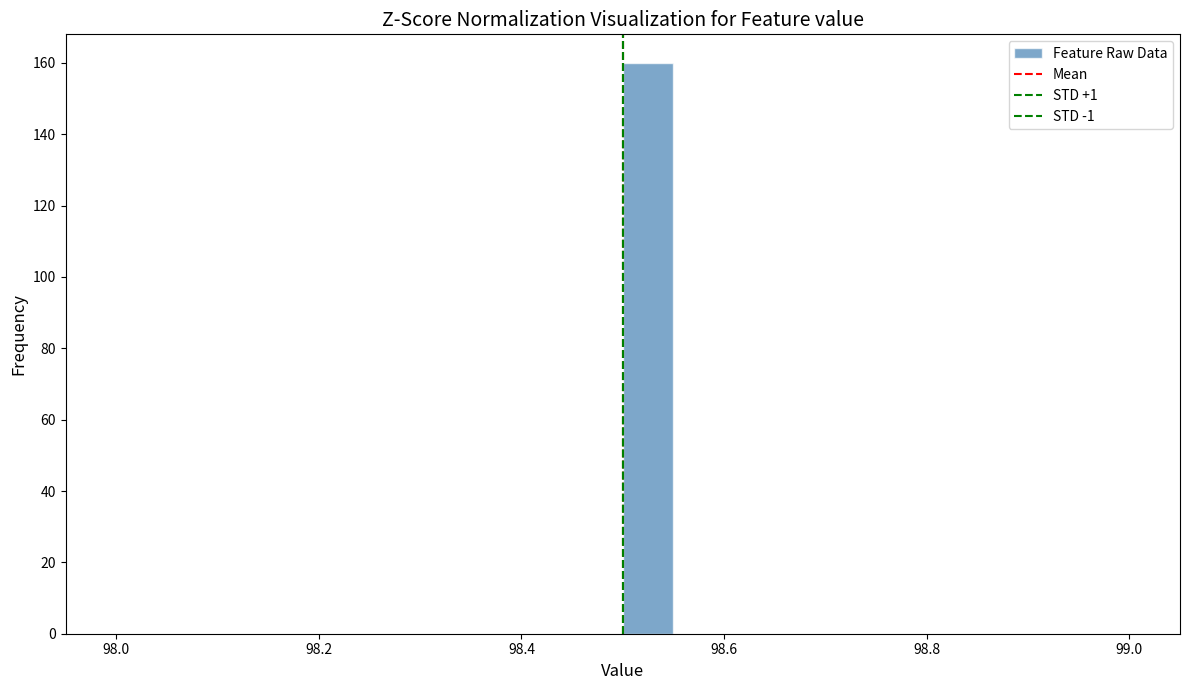

Read against the x-axis, roughly where is the centre of the tallest bar?

98.52